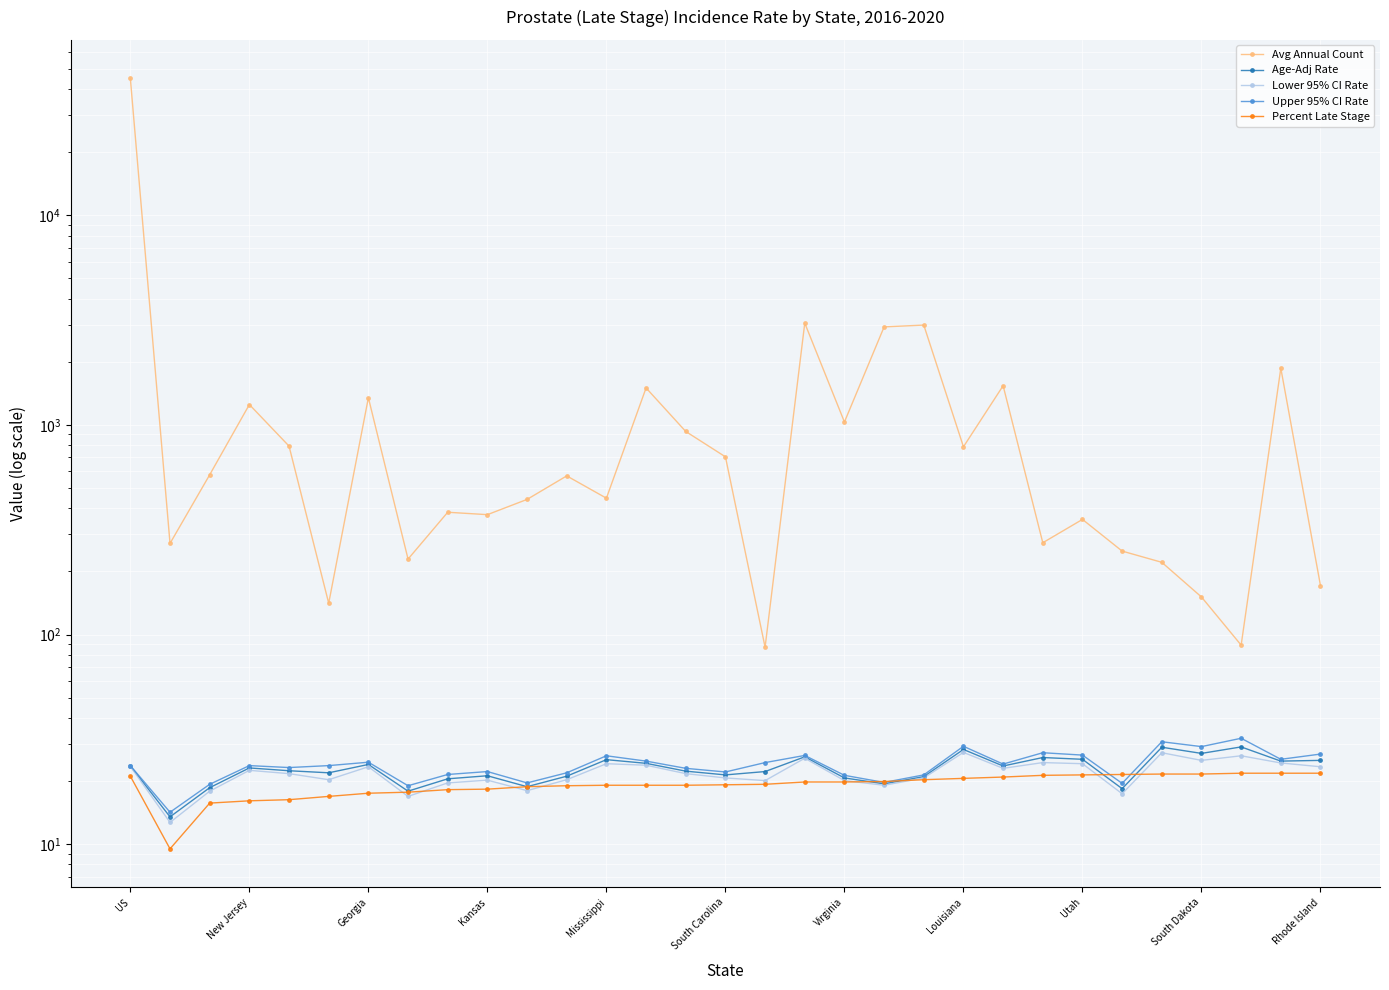

Rank the series by their maximum value, from lowest to highest.

Percent Late Stage, Lower 95% CI Rate, Age-Adj Rate, Upper 95% CI Rate, Avg Annual Count